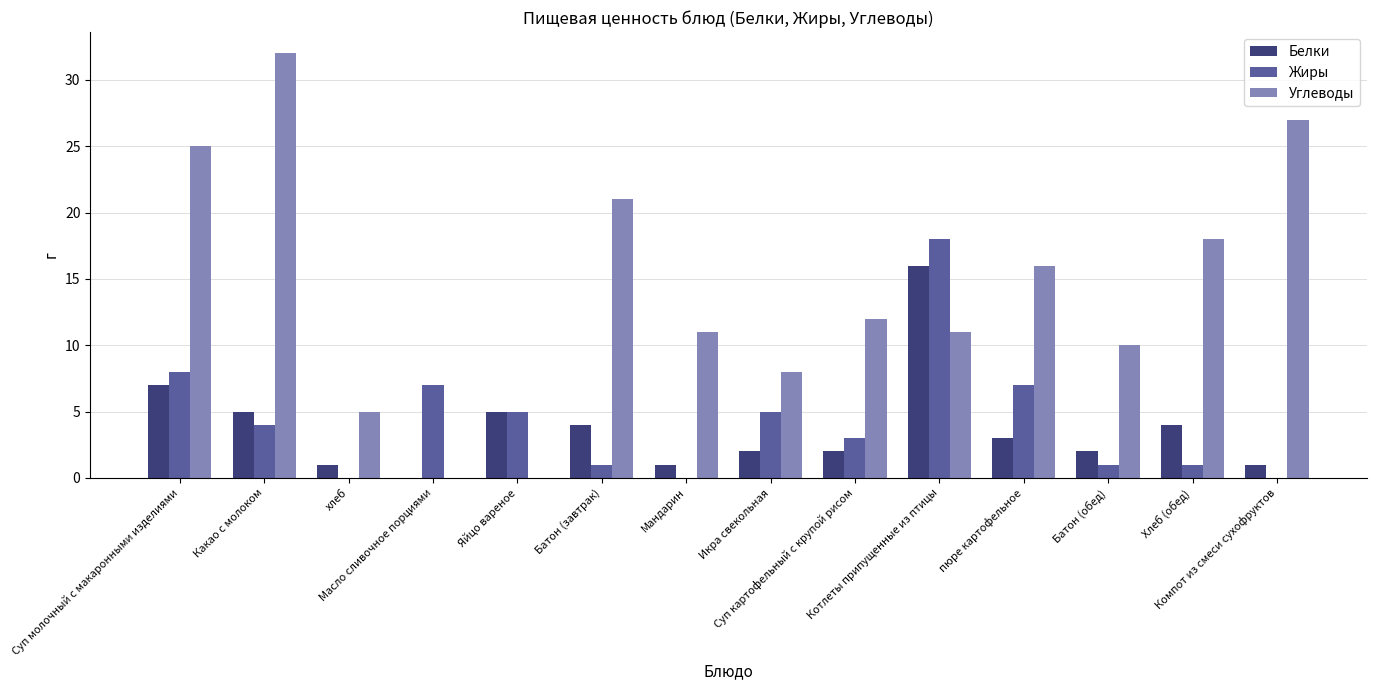

Read the Жиры value at Суп молочный с макаронными изделиями.

8